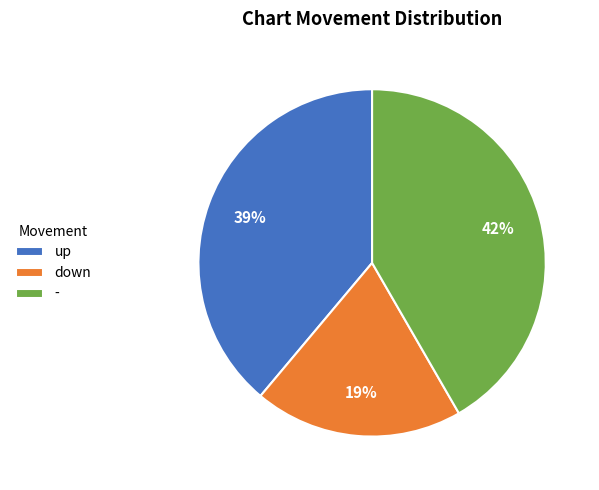

The up slice represents 39% of the pie. True or false?

True